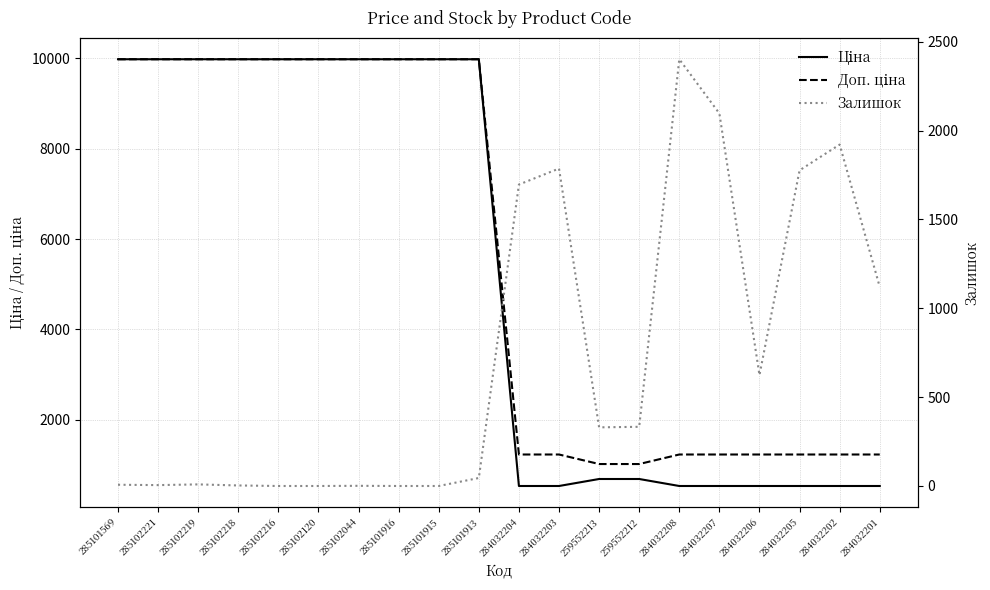

Where is Залишок nearest to the value 1200?

284032201